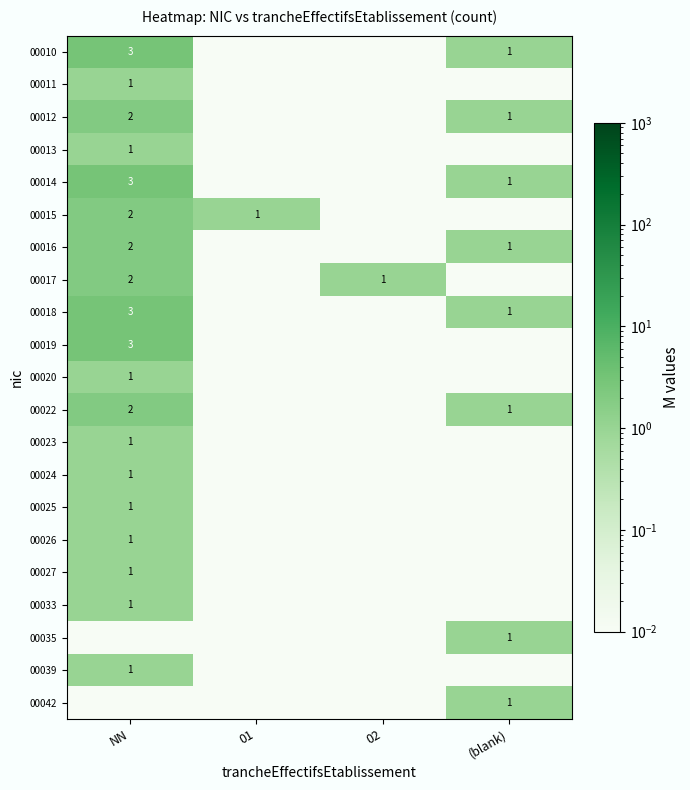

What is the greatest value displayed?

3.0